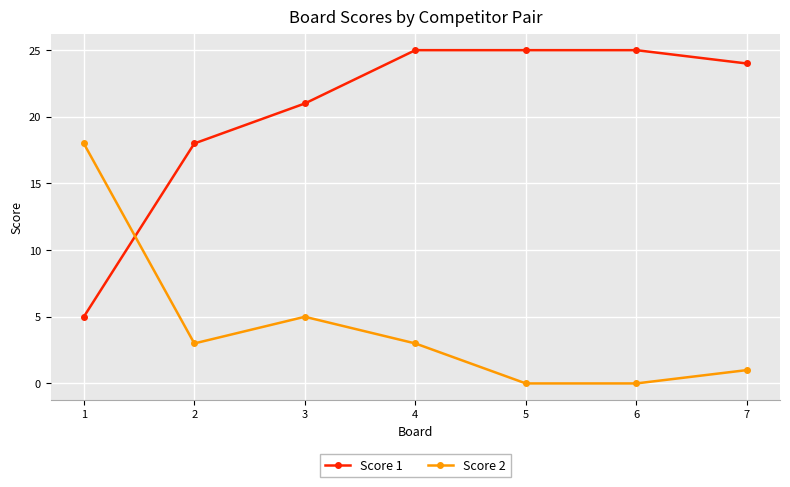

List the series in order of their overall mean, lowest first.

Score 2, Score 1